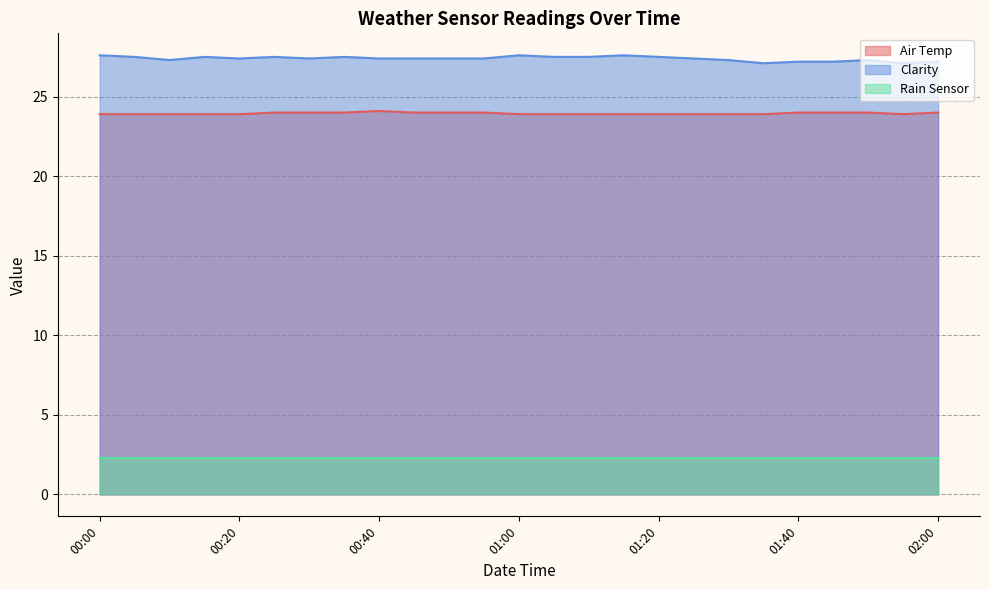

At 00:20, list the series in order from largest to smallest.

Clarity, Air Temp, Rain Sensor